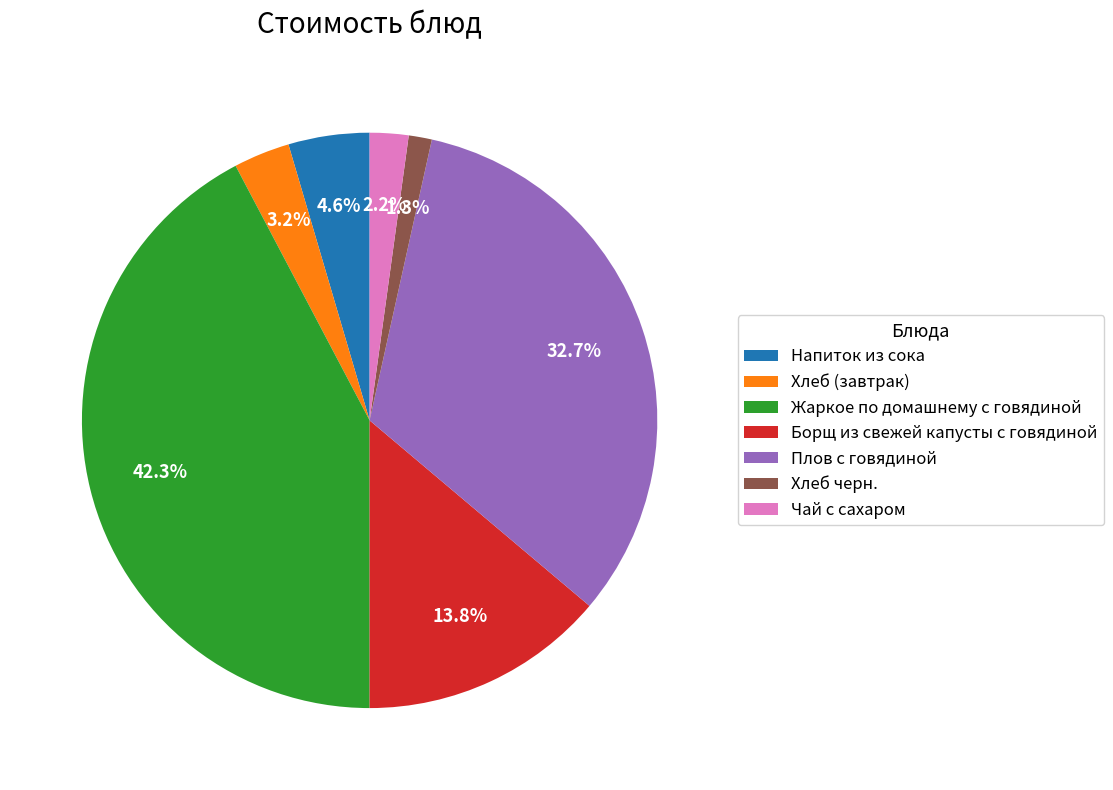

To the nearest percent, what portion does Напиток из сока represent?

5%